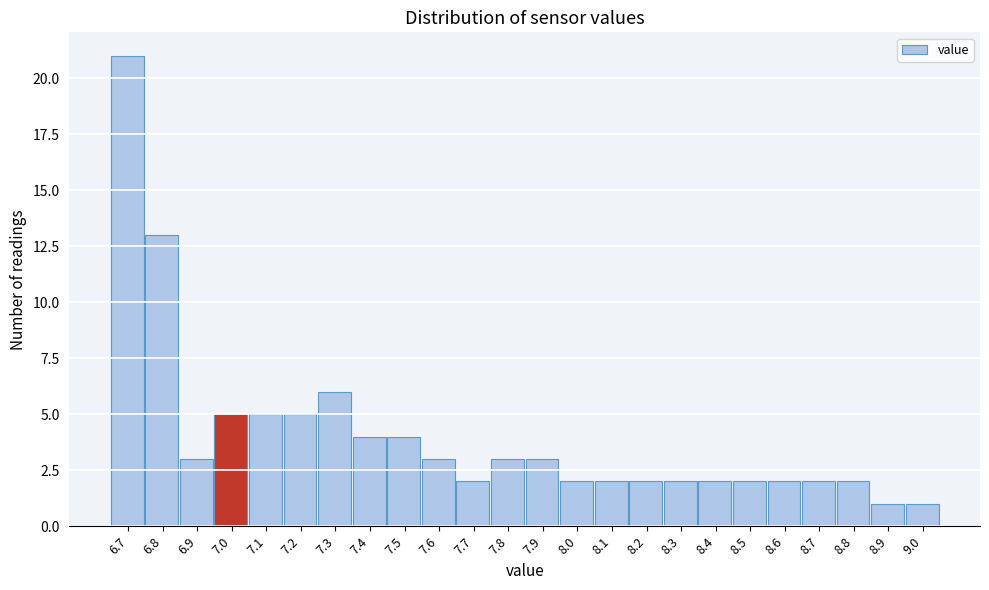

Which range on the x-axis has the tallest bar?

6.65 to 6.75